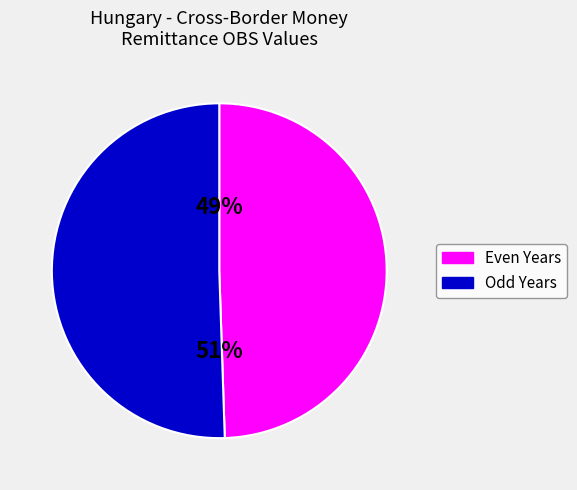

Is there any slice that represents more than half of the pie?

Yes